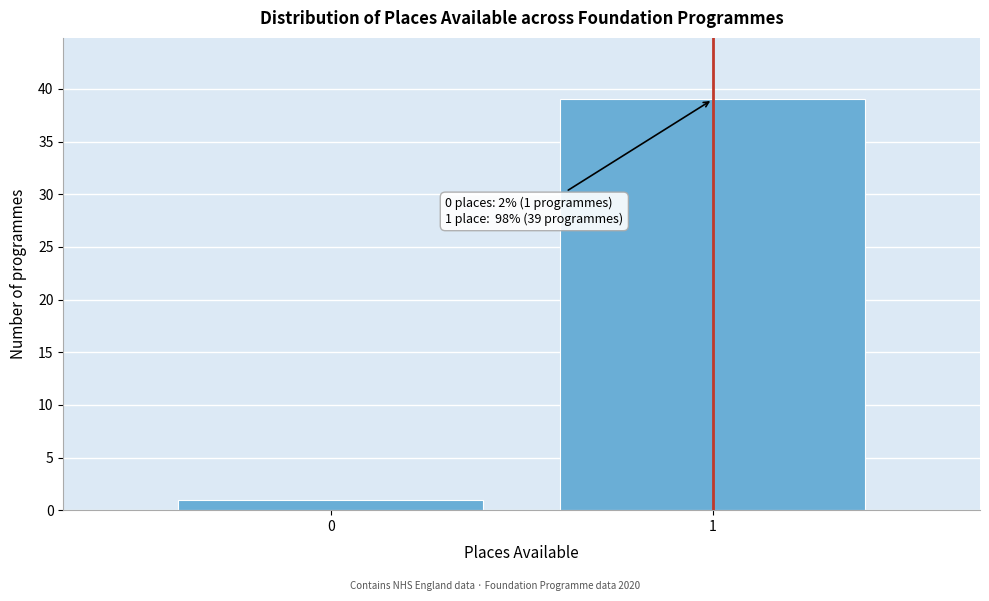

Reading left to right, list all the values displayed in this chart.

1	39